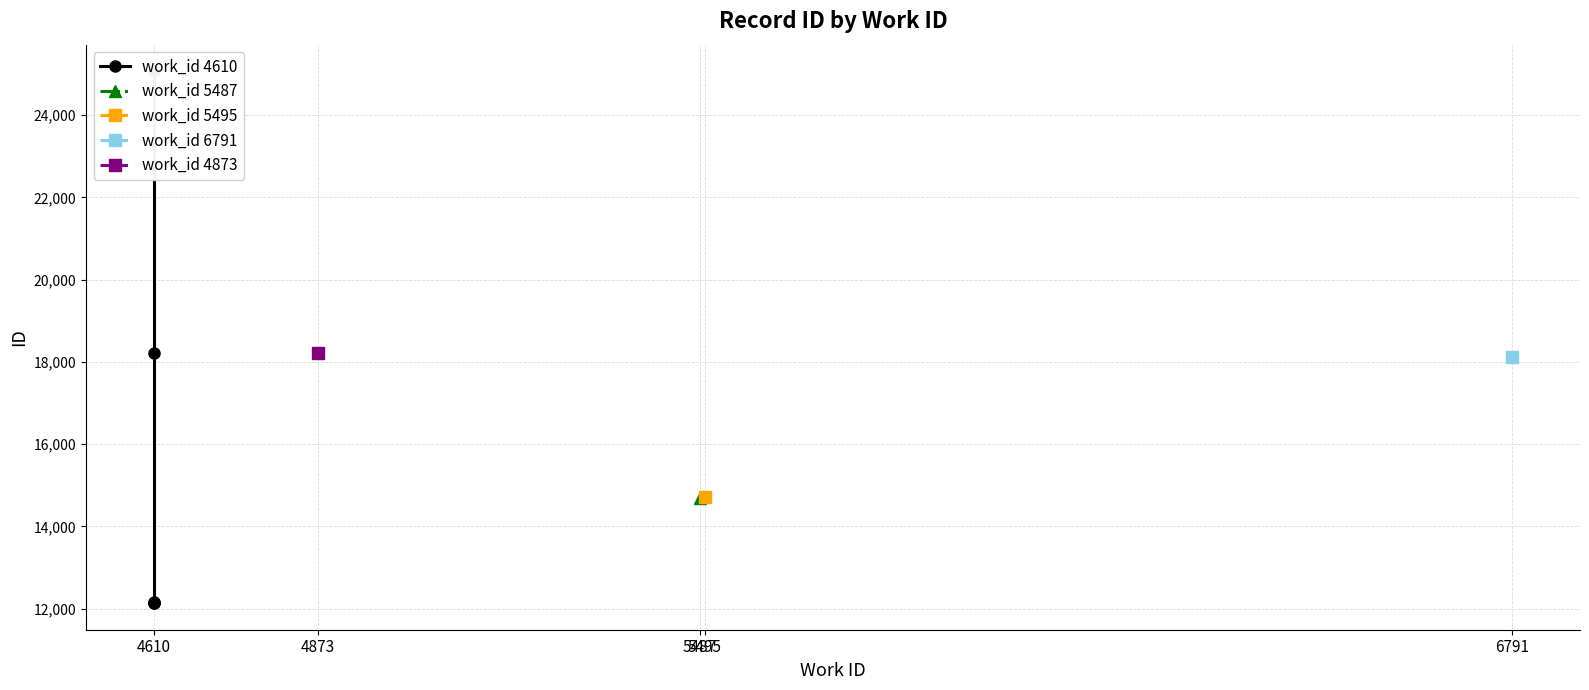

What is the smallest value displayed?

12134